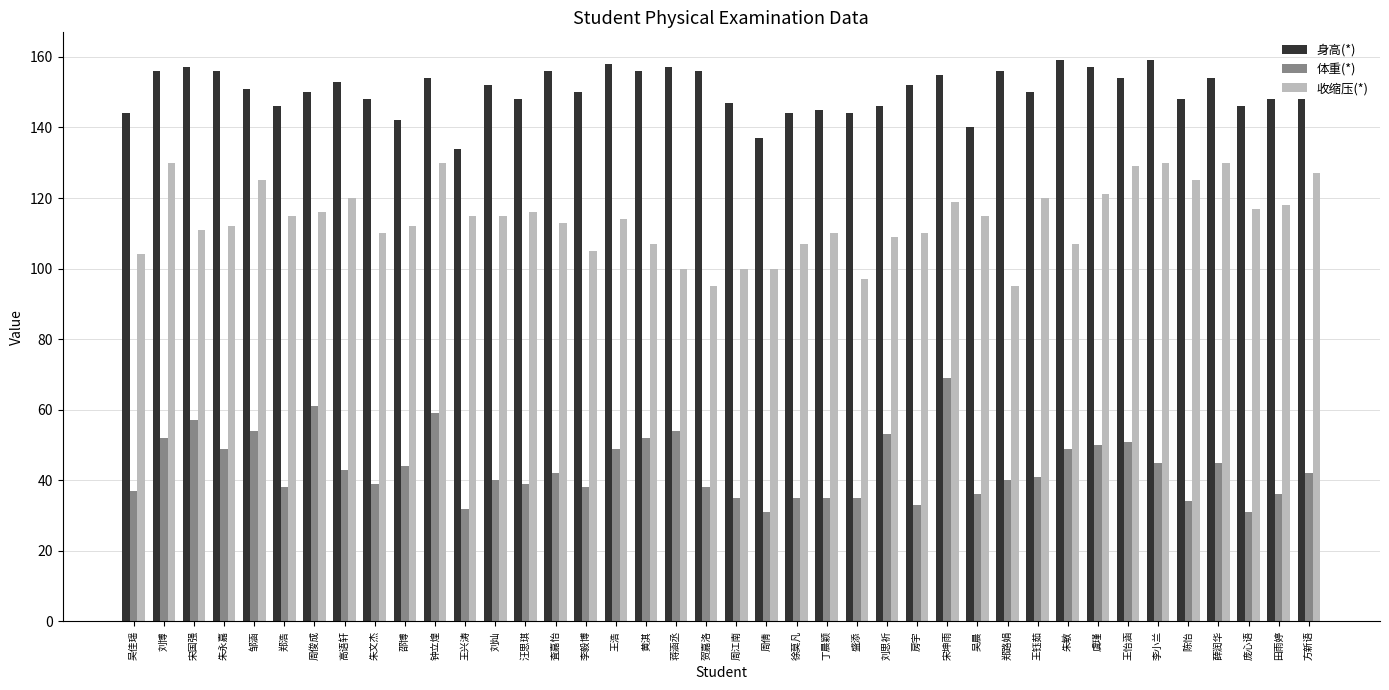

Is the value of 体重(*) at 刘思祈 greater than the value of 身高(*) at 刘博?

No